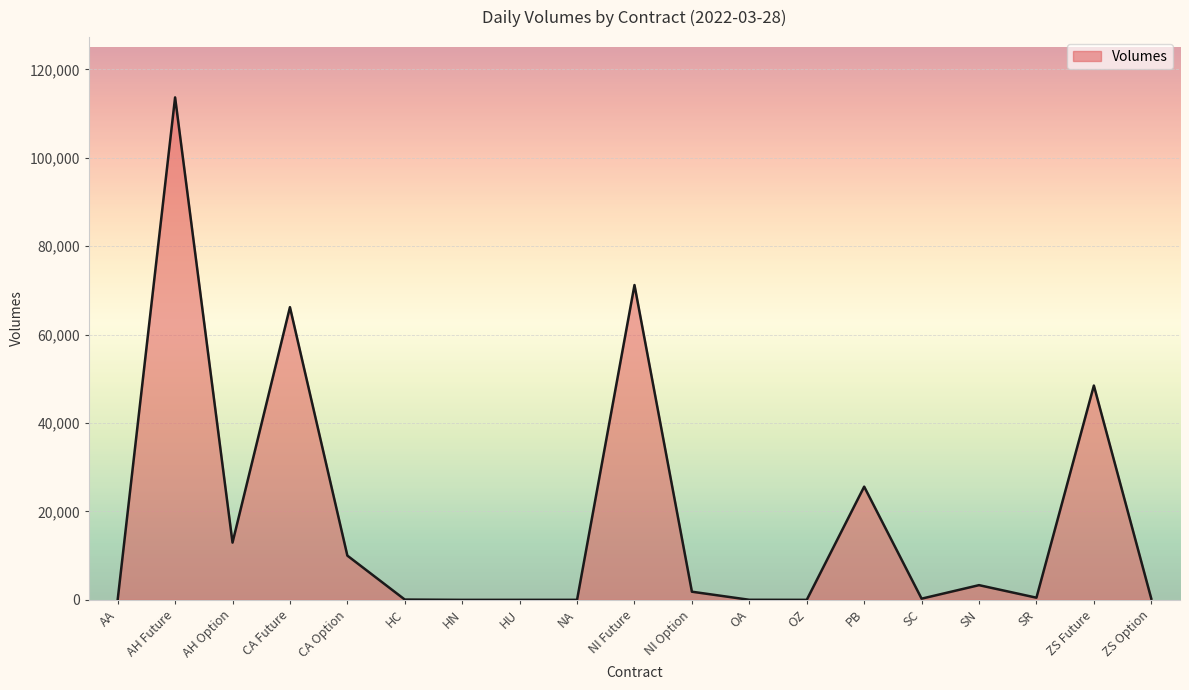

Approximately how many times larger is the value at HN compared to HU?

0.7